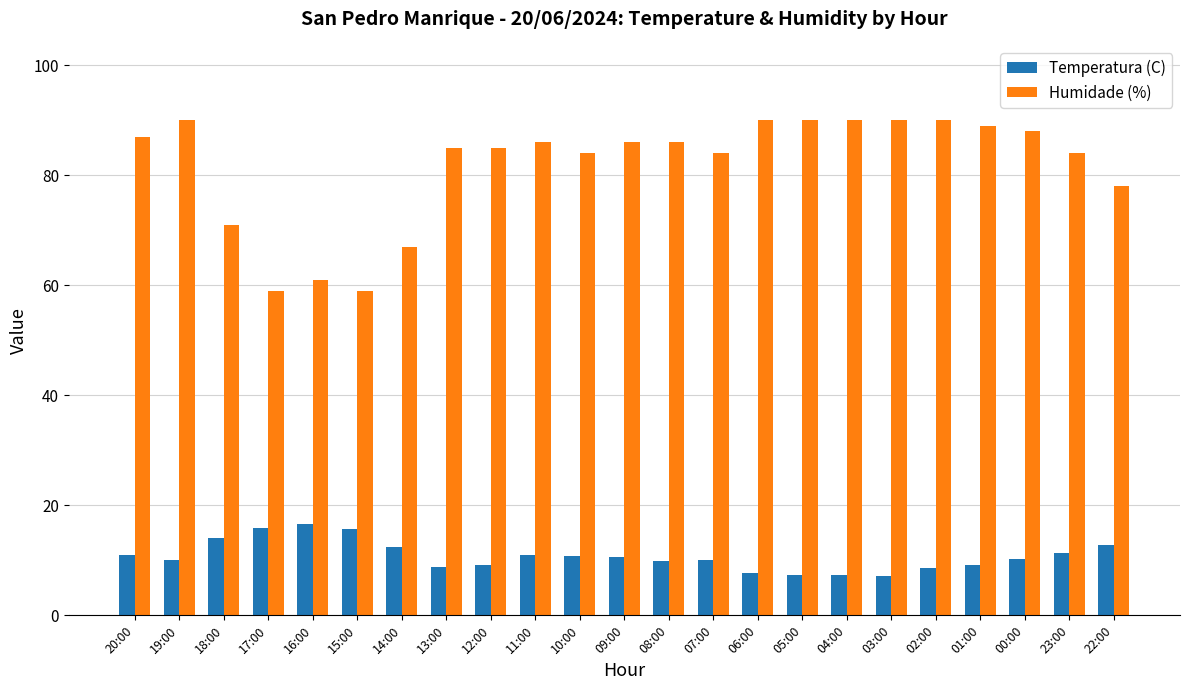

Does the chart contain stacked bars?

No